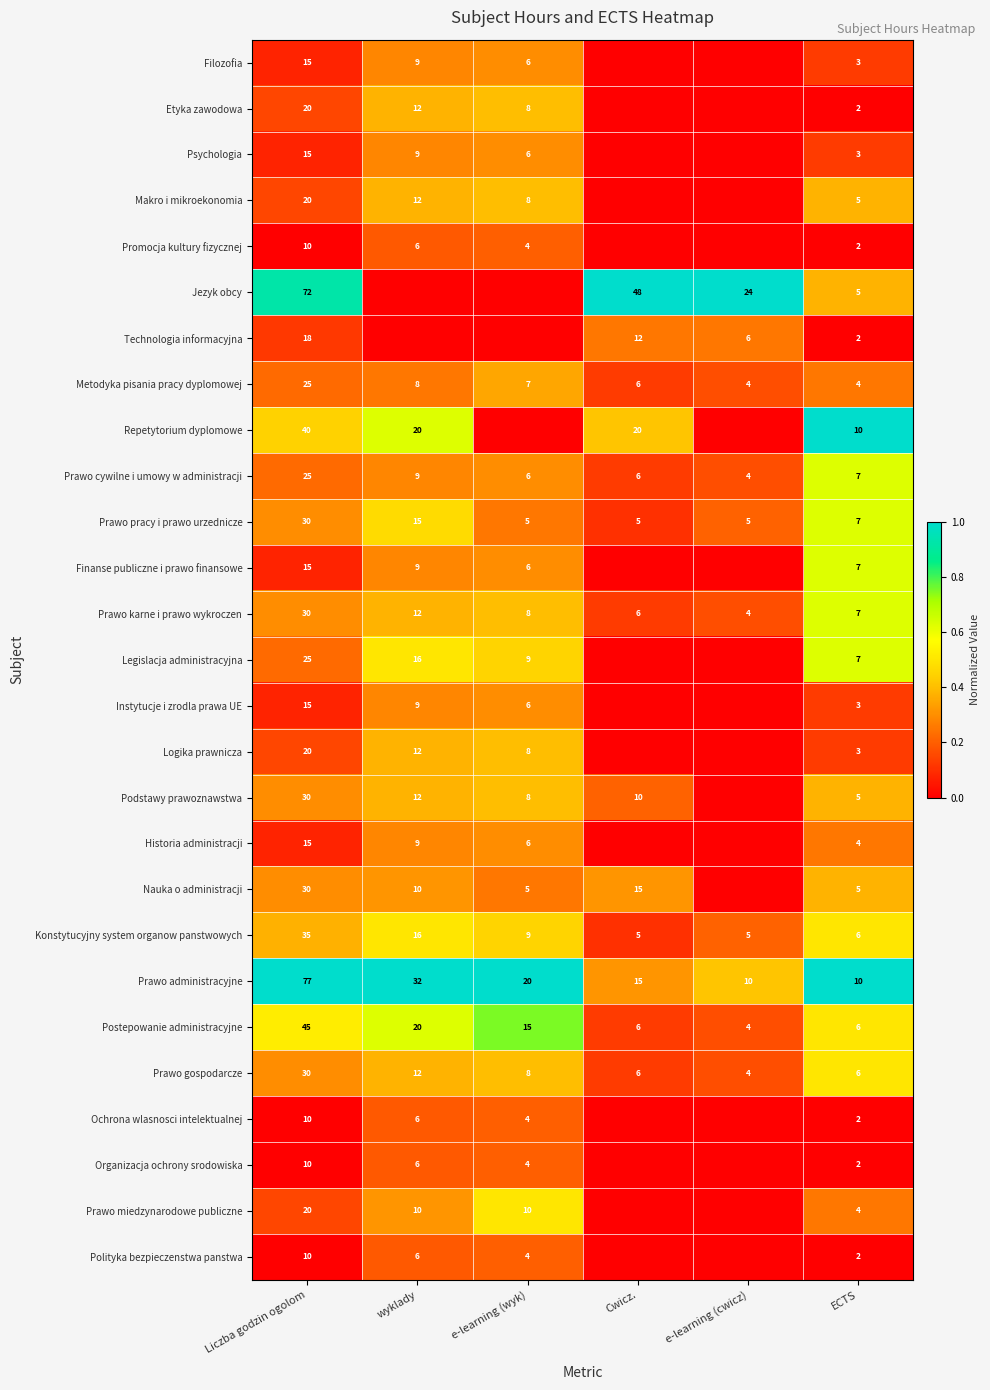

What is the minimum value for Prawo administracyjne?

10